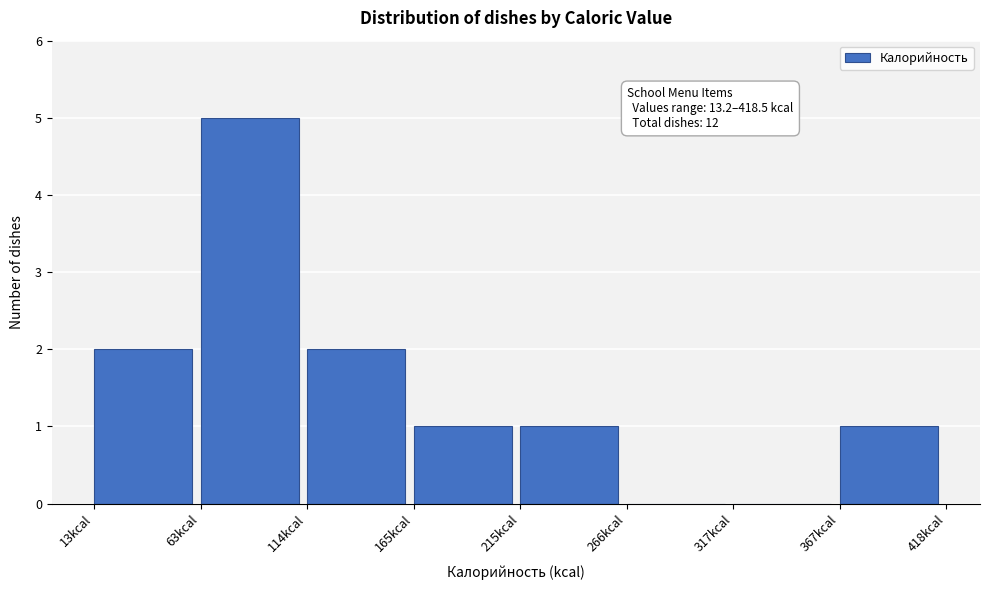

Over which range of the x-axis is the bar tallest?

60 to 110